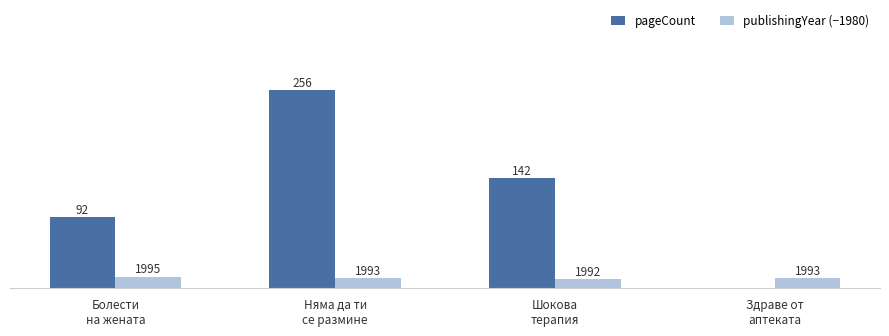

What is the difference between the highest and lowest values at Шокова
терапия?

130